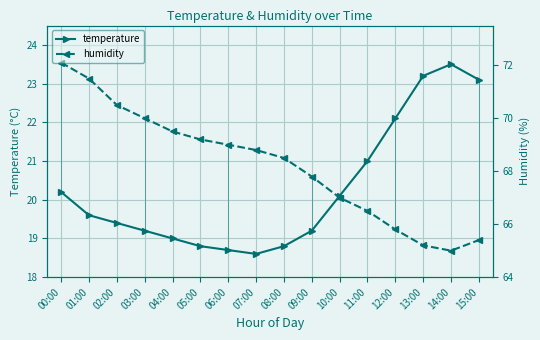

How many lines are shown in the chart?

2